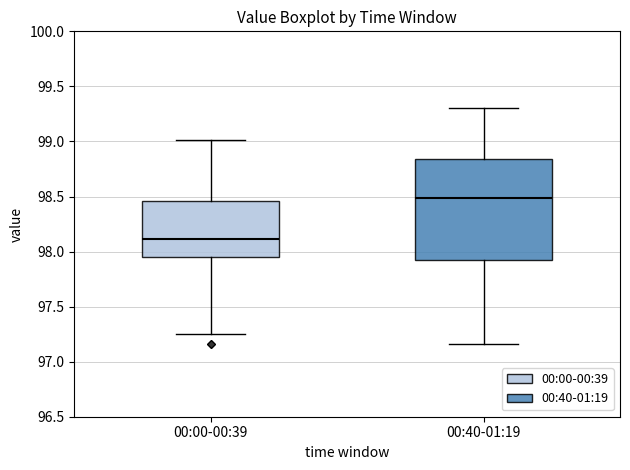

Reading left to right, transcribe this box plot: for each box, give where its median line is, the range the box spans, and where its two whiskers end, as read against the y-axis. The values are not printed on the chart, so give them approximately, as read against the axis.

00:00-00:39: median 98.10, box 97.95 to 98.45, whiskers 97.25 to 99.00
00:40-01:19: median 98.50, box 97.95 to 98.85, whiskers 97.15 to 99.30